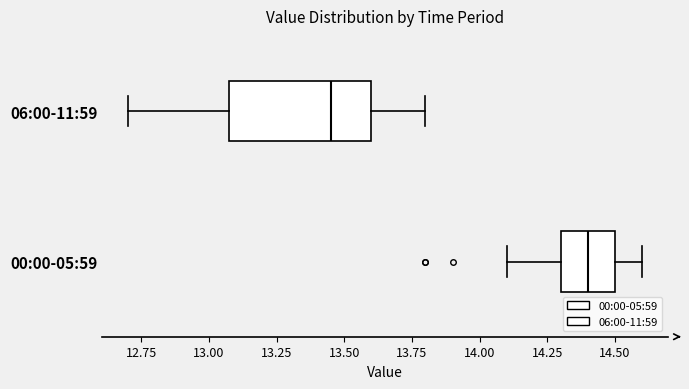

Reading bottom to top, transcribe this box plot: for each box, give where its median line is, the range the box spans, and where its two whiskers end, as read against the x-axis. The values are not printed on the chart, so give them approximately, as read against the axis.

00:00-05:59: median 14.40, box 14.30 to 14.50, whiskers 14.10 to 14.60
06:00-11:59: median 13.45, box 13.10 to 13.60, whiskers 12.70 to 13.80